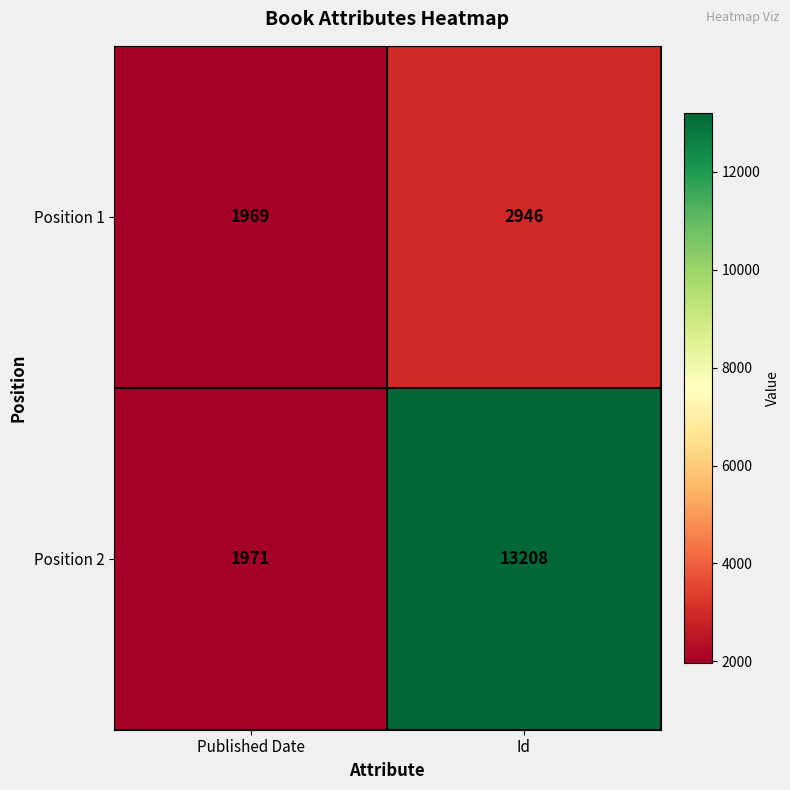

Rank the series by their maximum value, from highest to lowest.

Position 2, Position 1